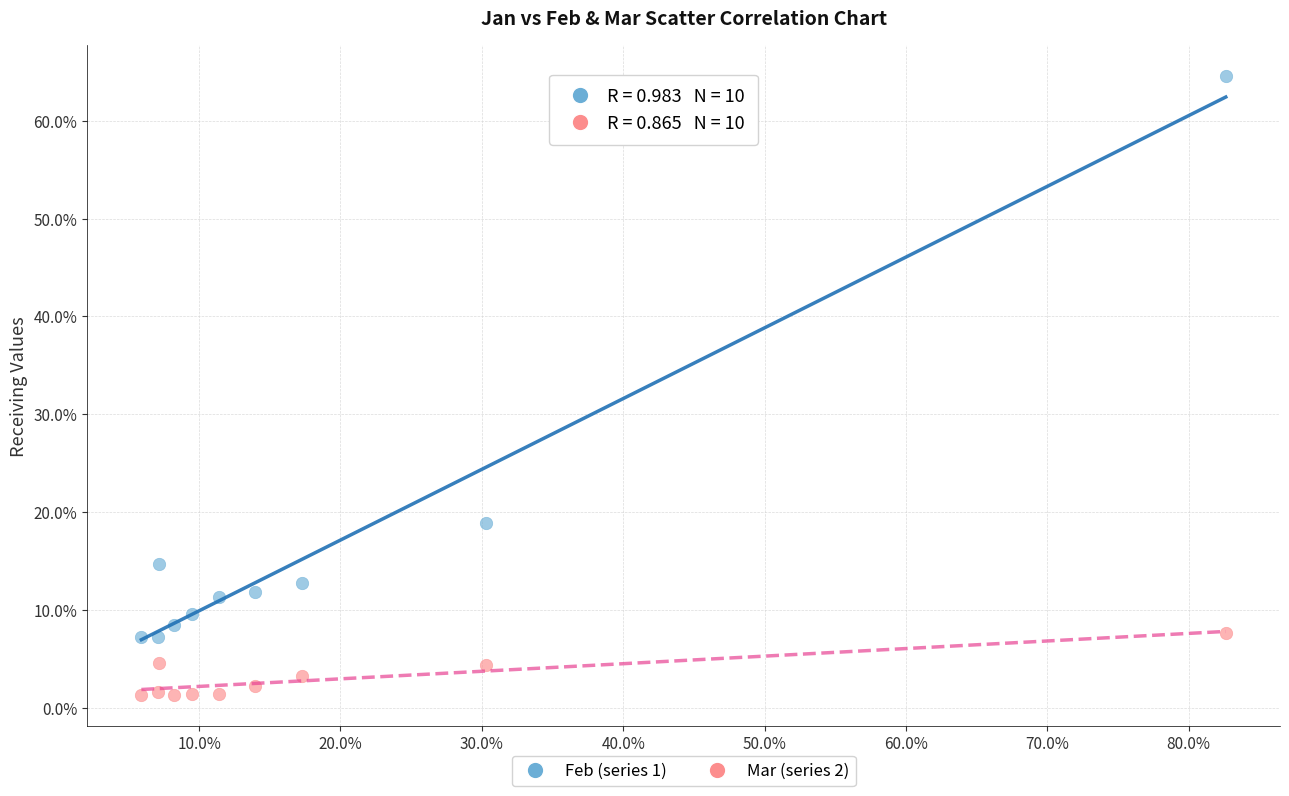

Which series reaches the maximum Y coordinate?

Feb (series 1)